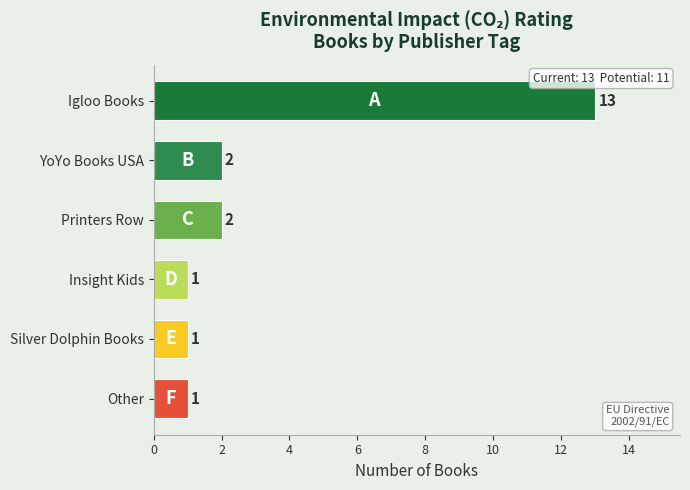

Read the value at Igloo Books, to the nearest 10.

10